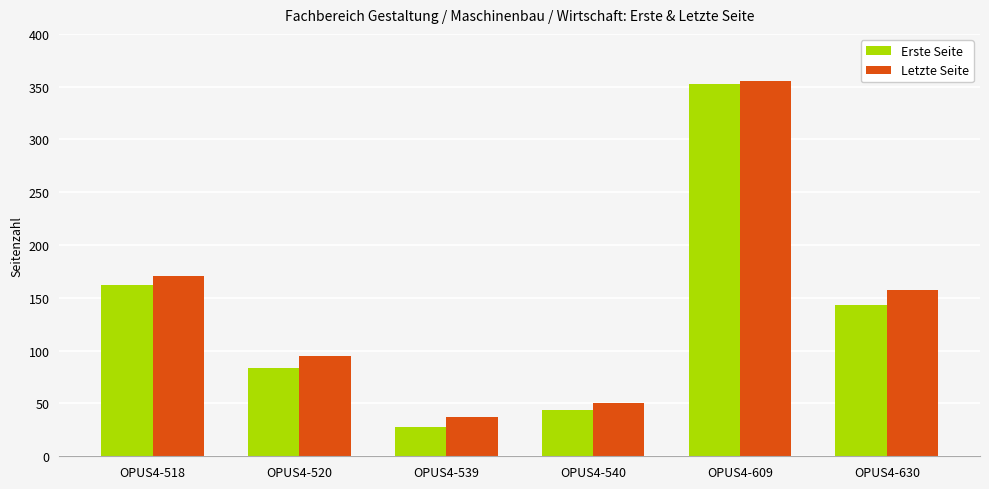

At which category does the chart reach its peak across all series?

OPUS4-609